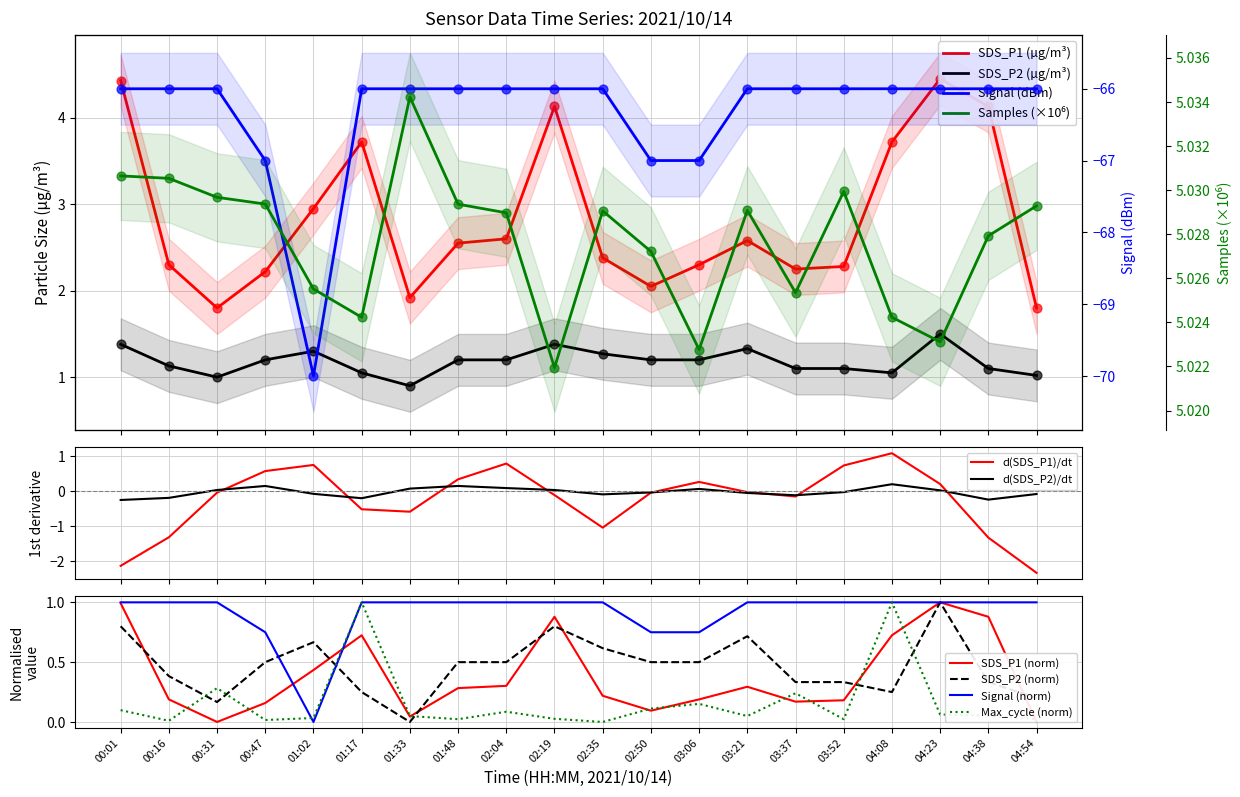

What are all the series names shown in the legend?

SDS_P1, SDS_P2, Signal, Max_cycle, Samples